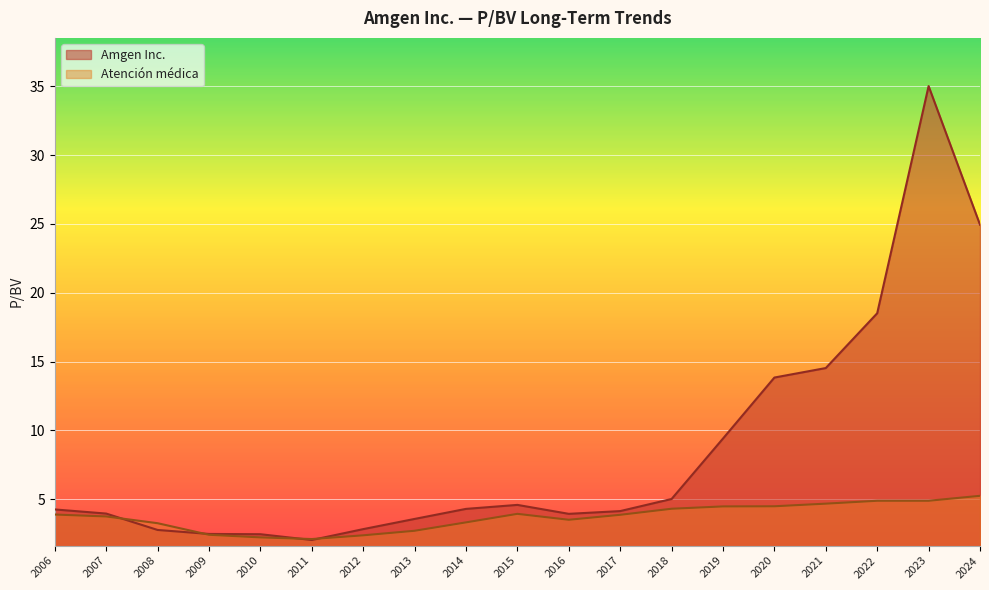

How many data points in Atención médica are above 3?

14